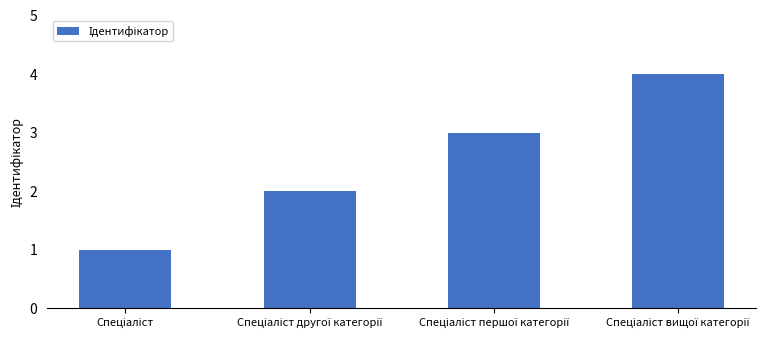

What is the greatest value displayed?

4